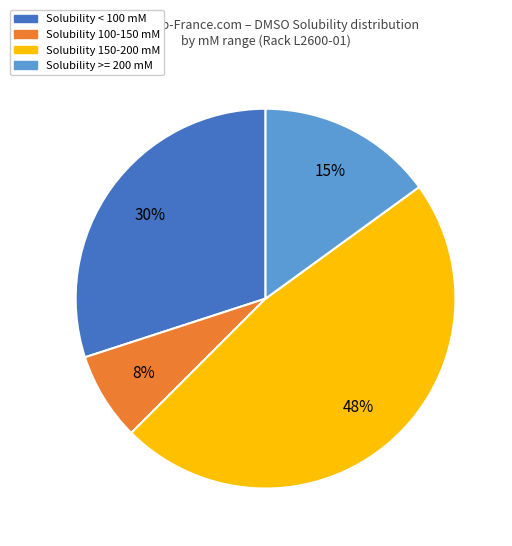

The Solubility 100-150 mM slice represents 1% of the pie. True or false?

False